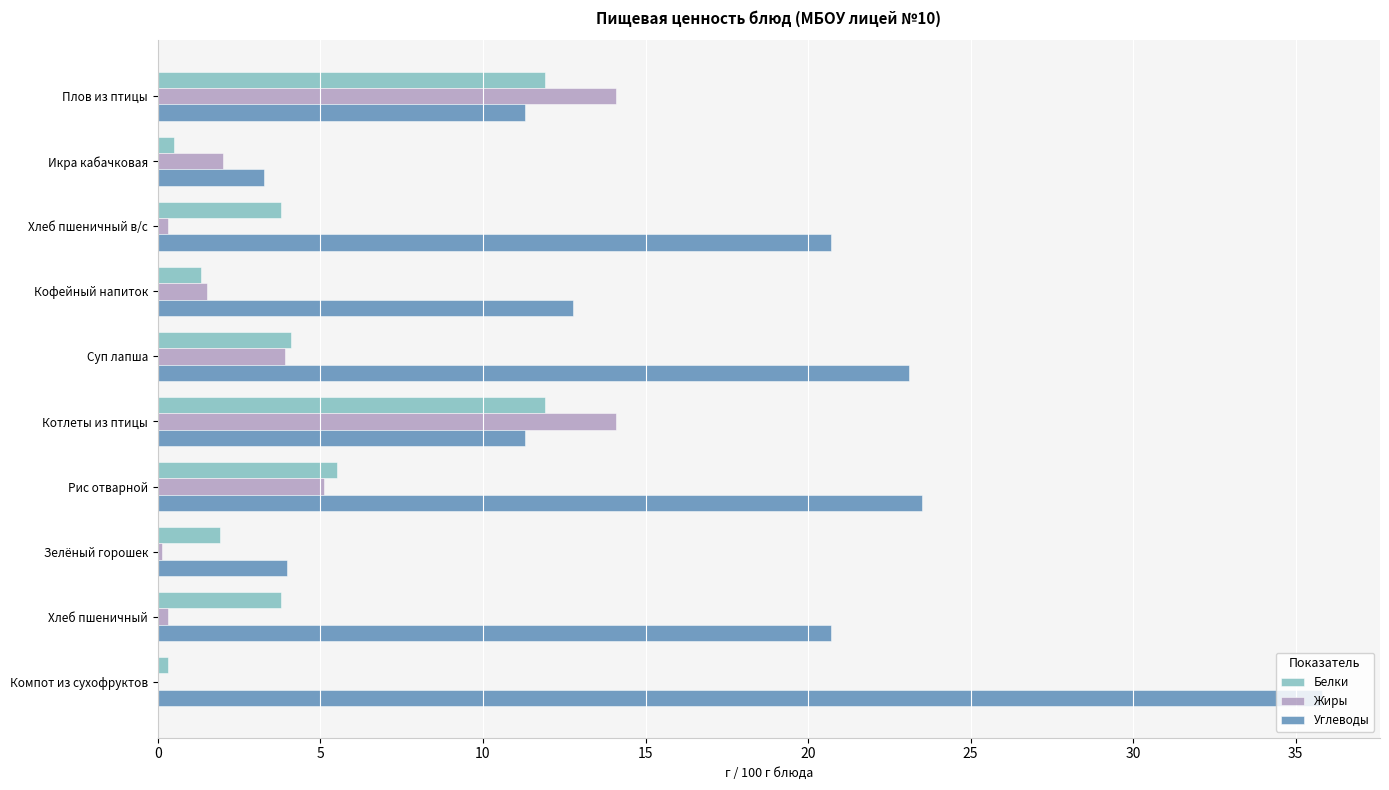

What is the average value of the Белки series?

4.5